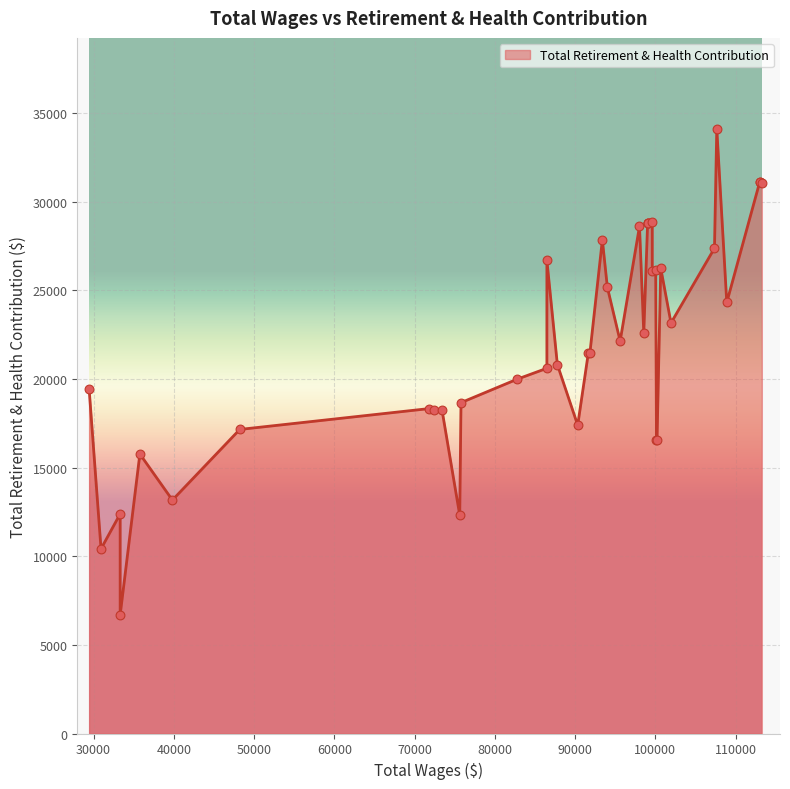

Approximately how many times larger is the value at 39 compared to 31?

1.1